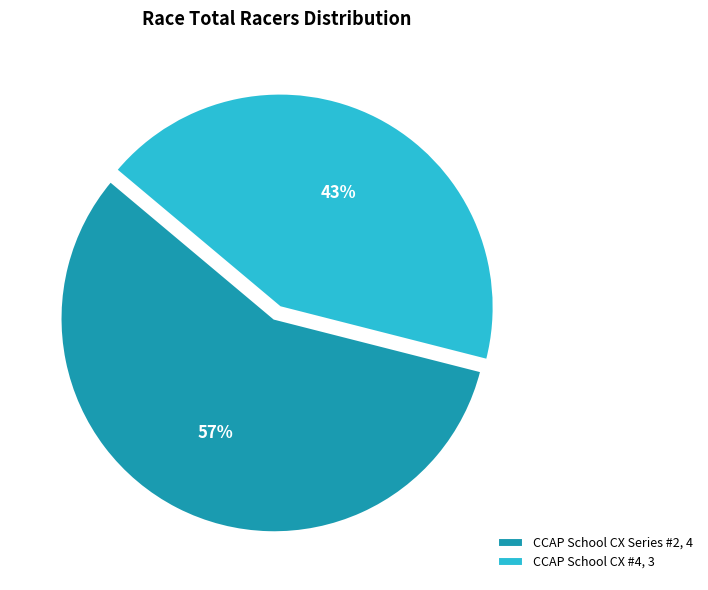

True or false: CCAP School CX #4 accounts for 43% of the total.

True